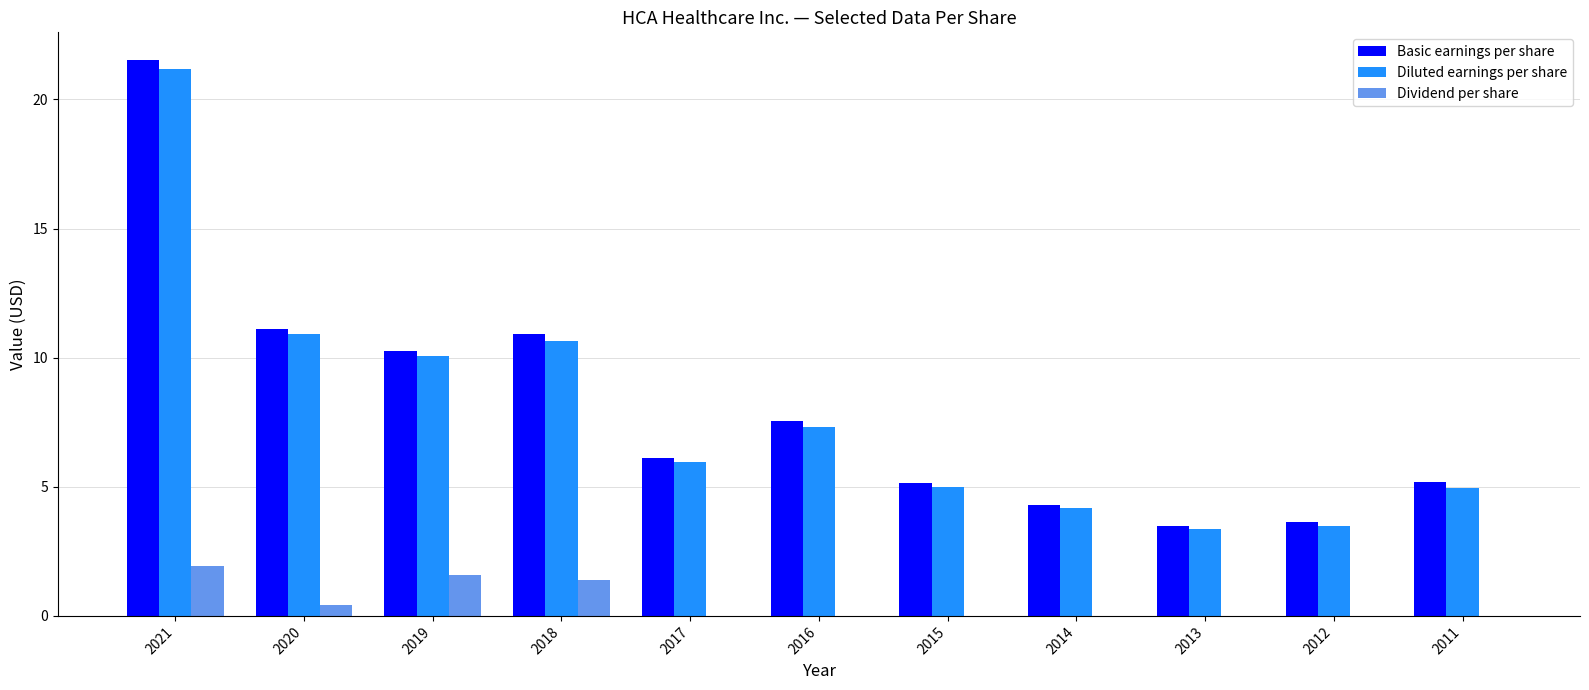

Is the value of Dividend per share at 2011 greater than the value of Diluted earnings per share at 2016?

No